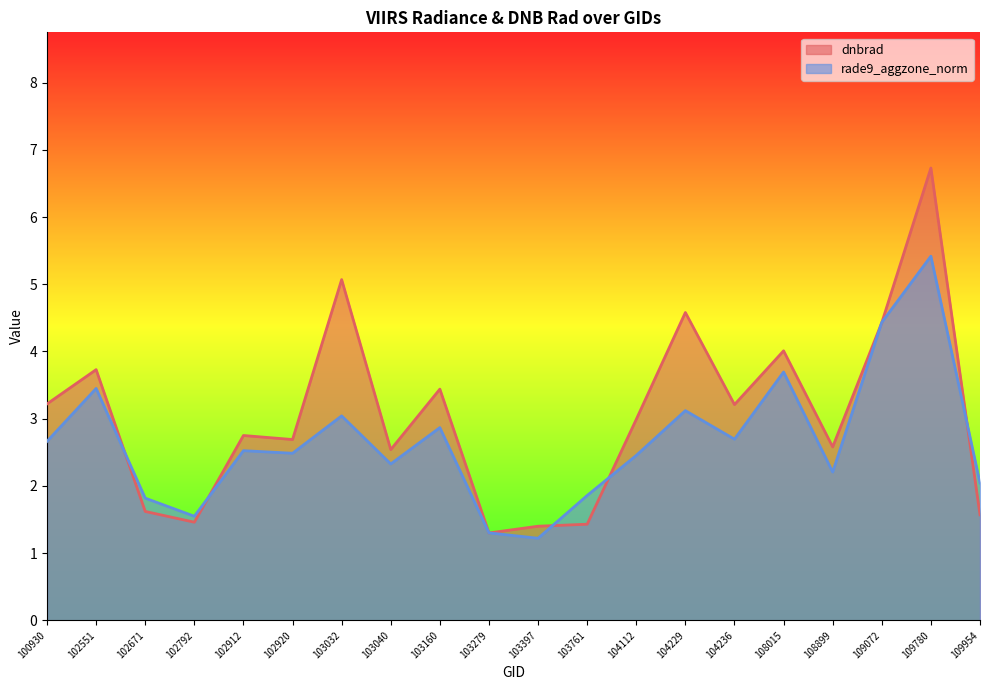

Which label corresponds to the smallest value in the chart?

103397